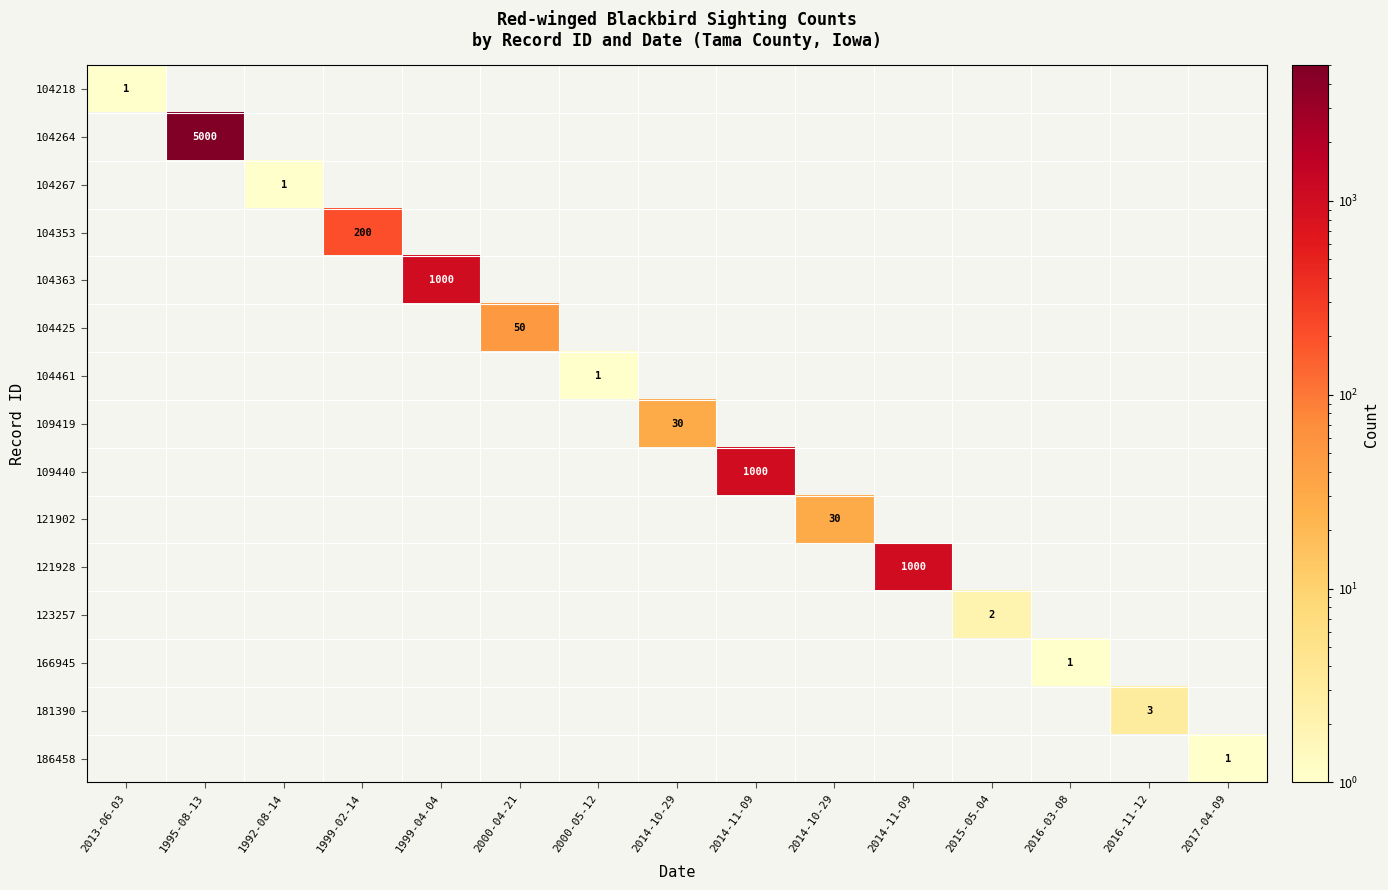

Rank the series by their maximum value, from lowest to highest.

104218, 104267, 104461, 166945, 186458, 123257, 181390, 109419, 121902, 104425, 104353, 104363, 109440, 121928, 104264